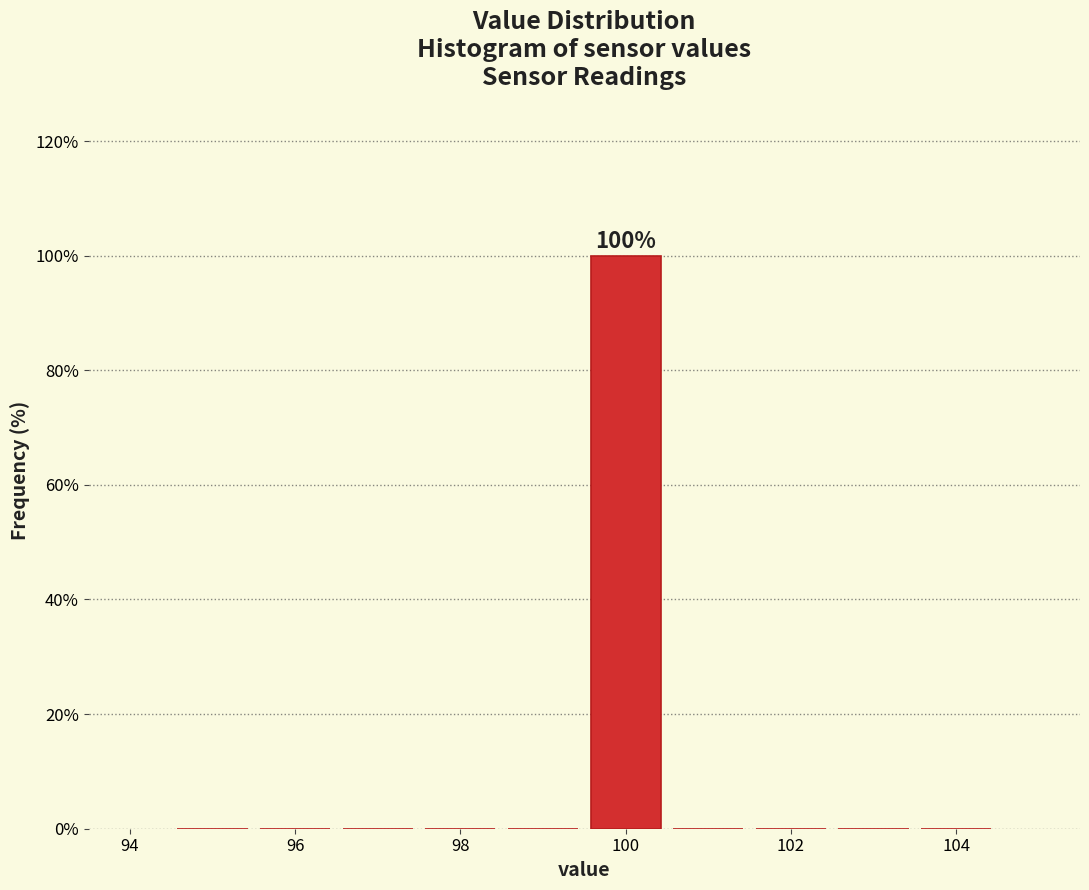

Over which range of the x-axis is the bar tallest?

99.5 to 100.5